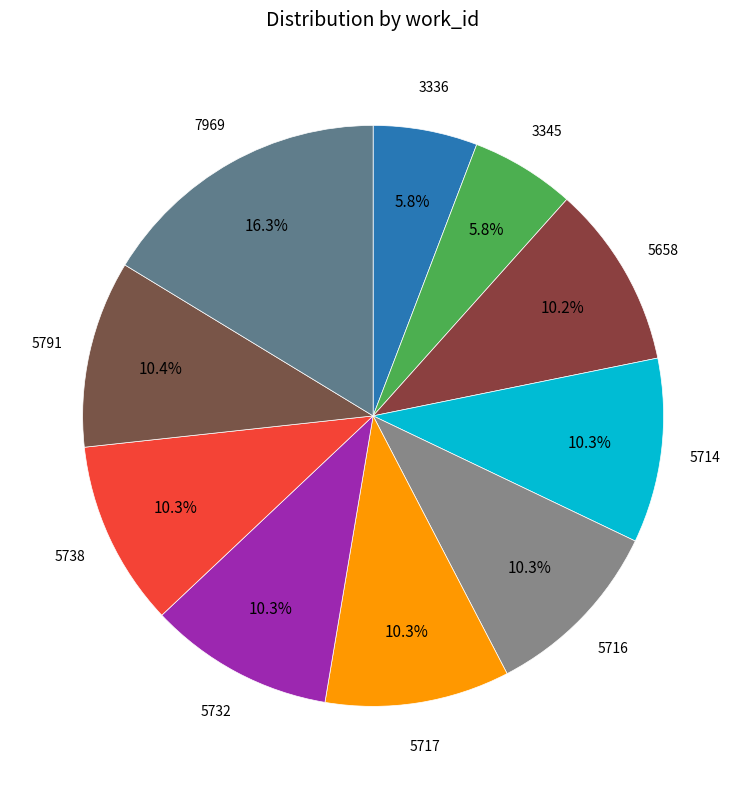

Count the number of slices in the pie.

10